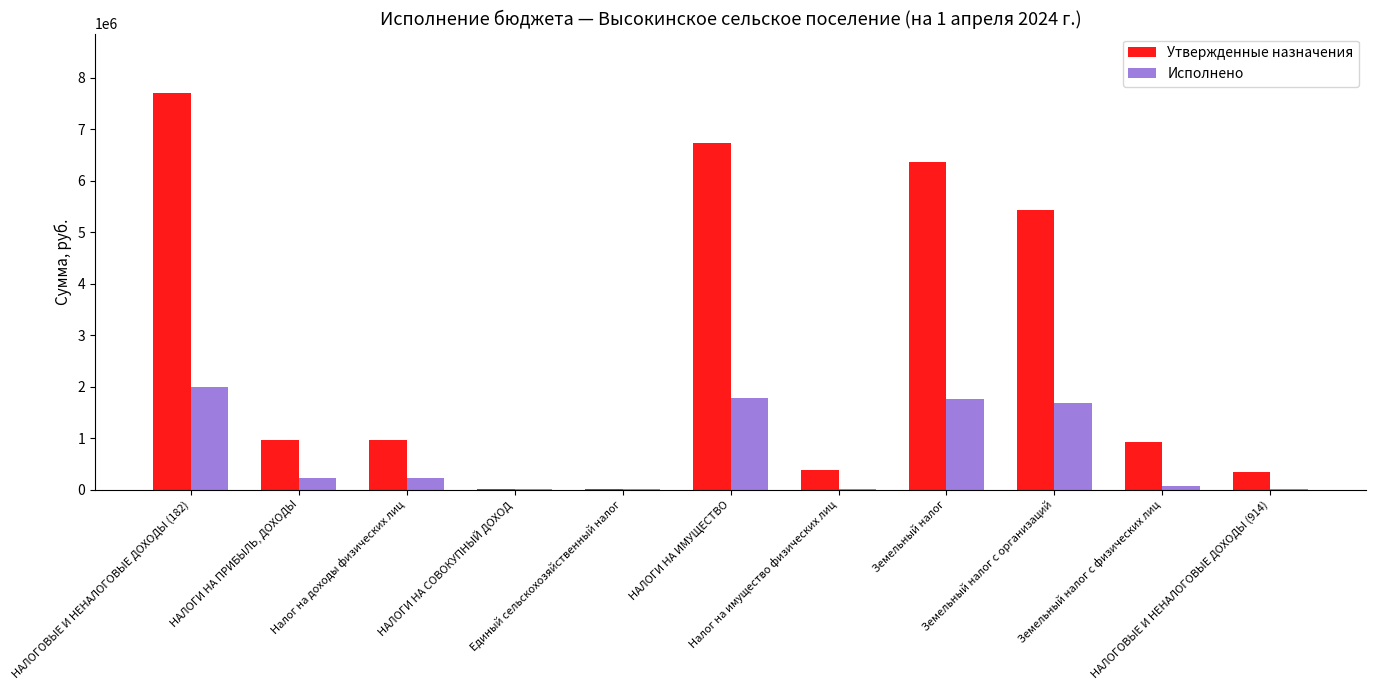

The Утвержденные назначения series shows 4000.0 at Единый сельскохозяйственный налог. True or false?

True